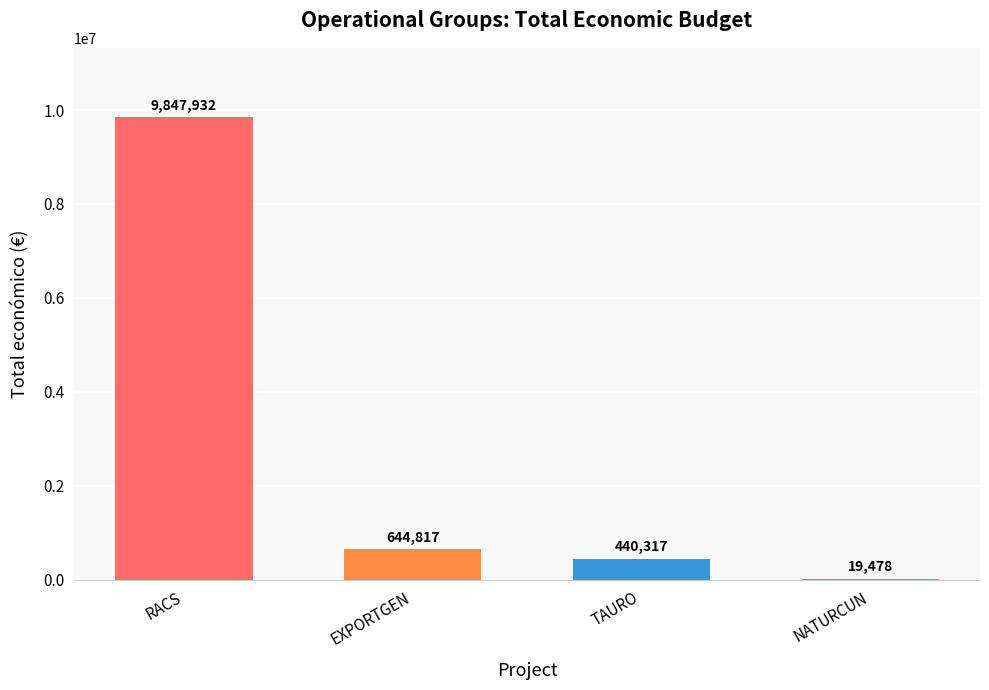

Which has a higher value, EXPORTGEN or TAURO?

EXPORTGEN